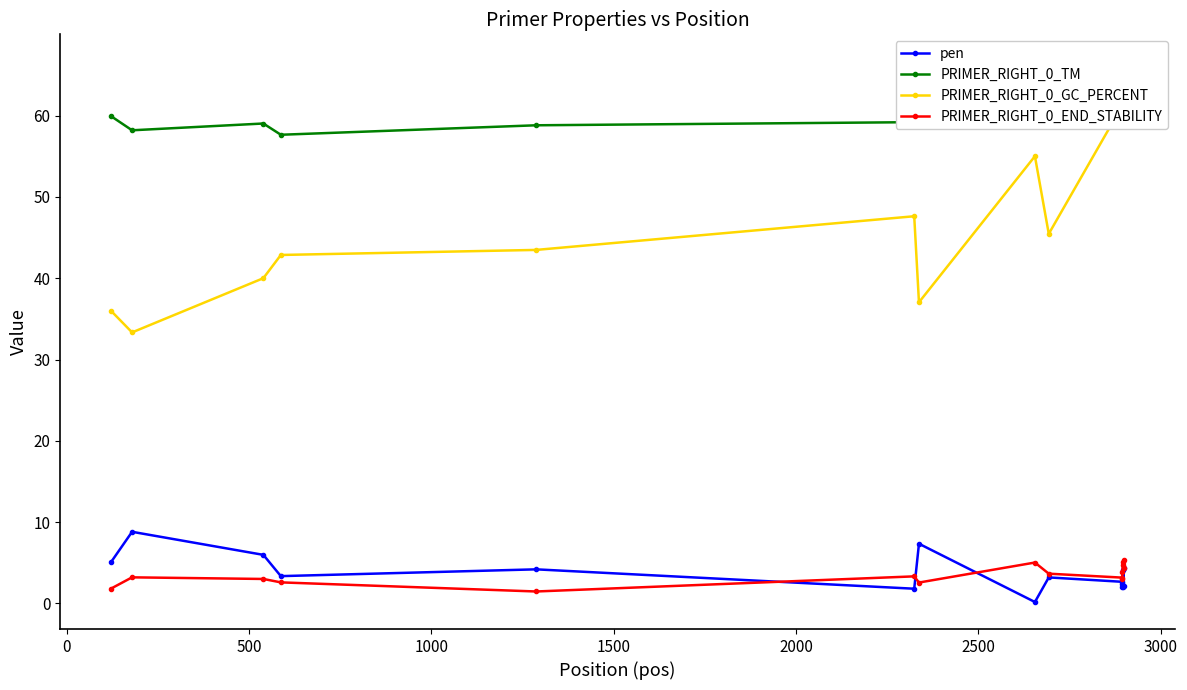

After their last crossing, which series has the higher values: pen or PRIMER_RIGHT_0_END_STABILITY?

PRIMER_RIGHT_0_END_STABILITY